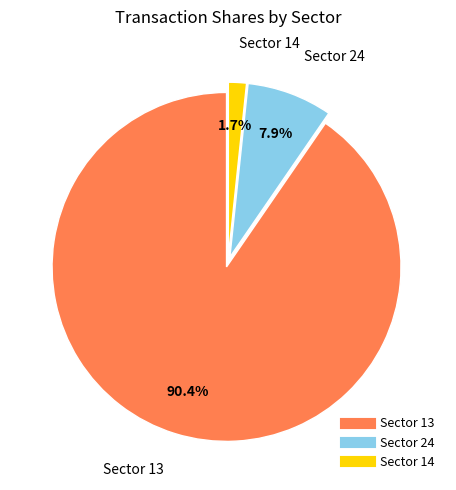

Does any single category account for the majority?

Yes